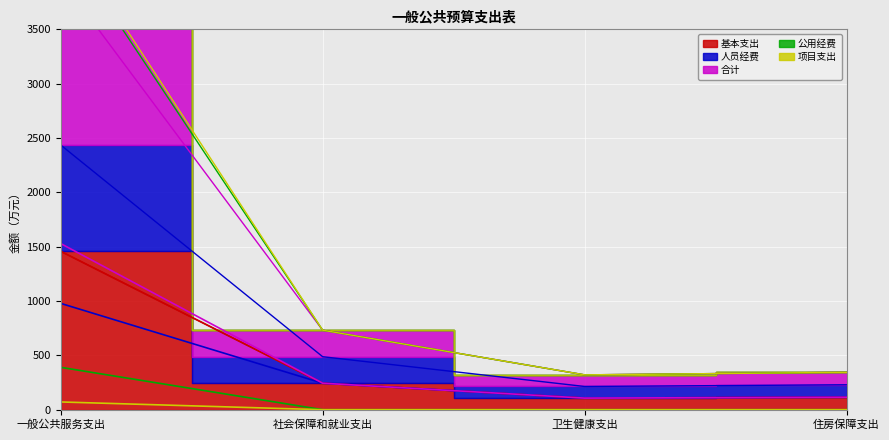

Which has a higher value, 卫生健康支出 or 住房保障支出?

住房保障支出